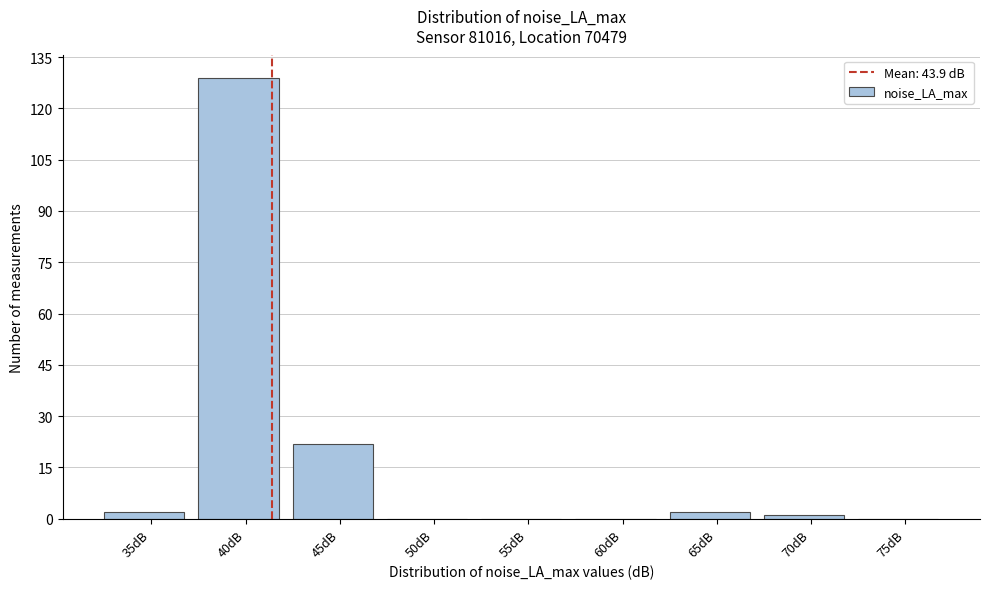

Reading left to right, list all the values displayed in this chart.

35dB=2	40dB=129	45dB=22	50dB=0	55dB=0	60dB=0	65dB=2	70dB=1	75dB=0